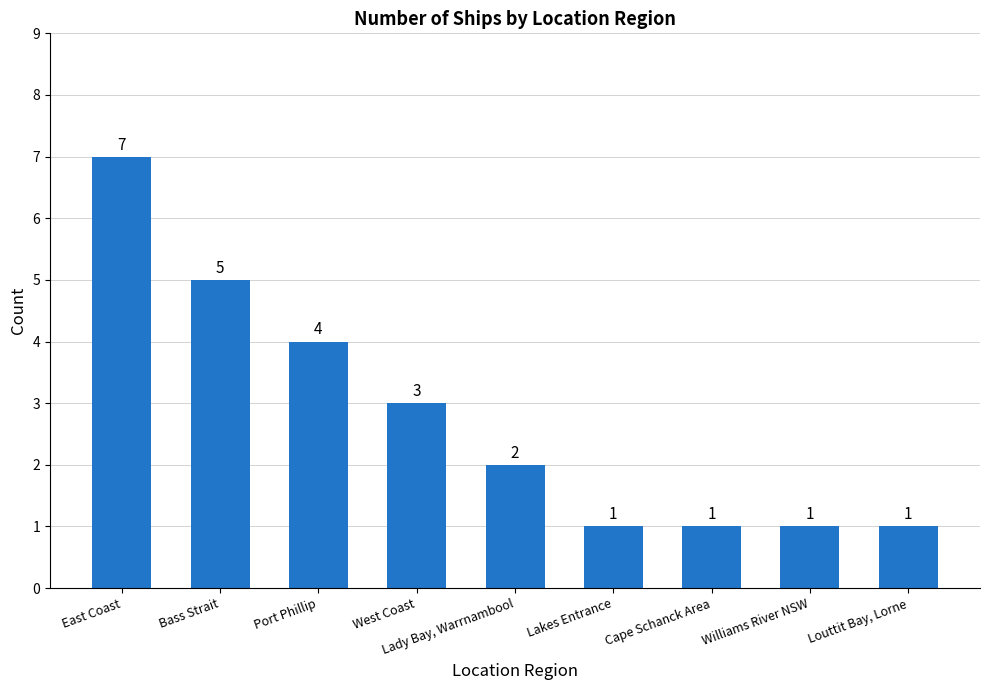

Reading left to right, list all the values displayed in this chart.

7	5	4	3	2	1	1	1	1